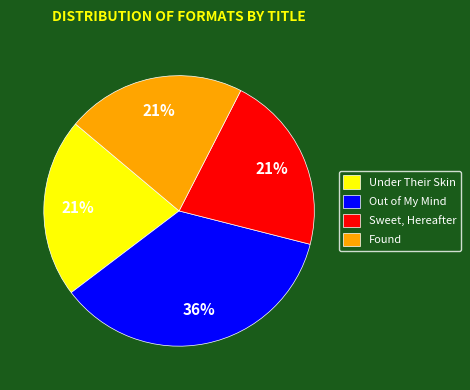

Count the number of slices in the pie.

4